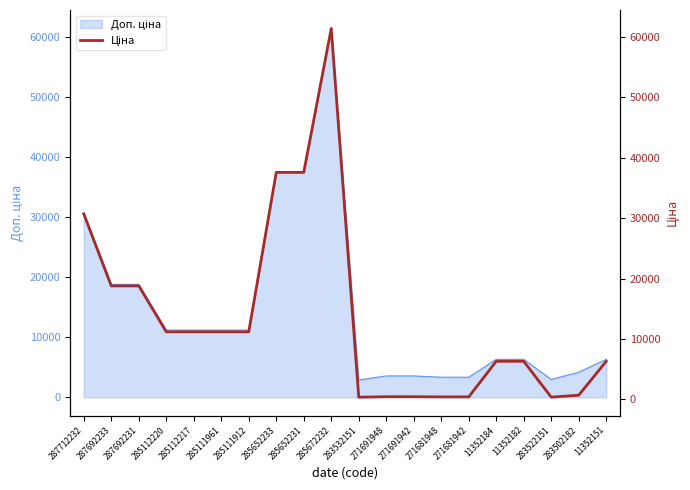

At which label does the data first exceed 11188?

287712232